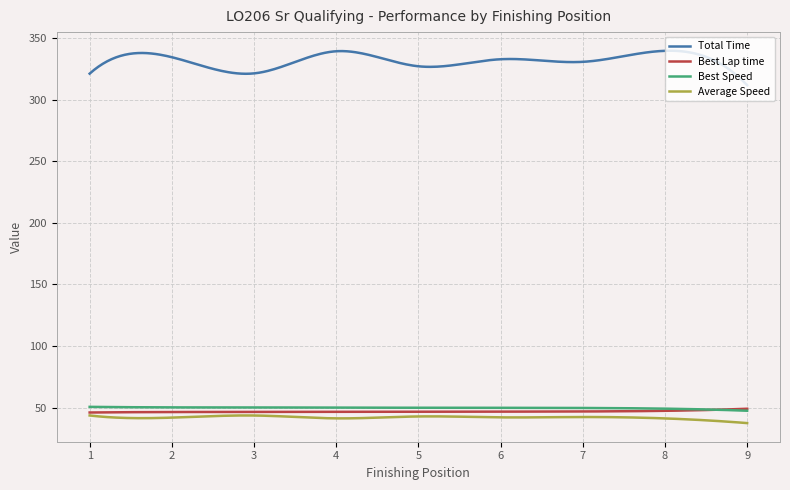

Which series has the largest range (max minus min)?

Total Time